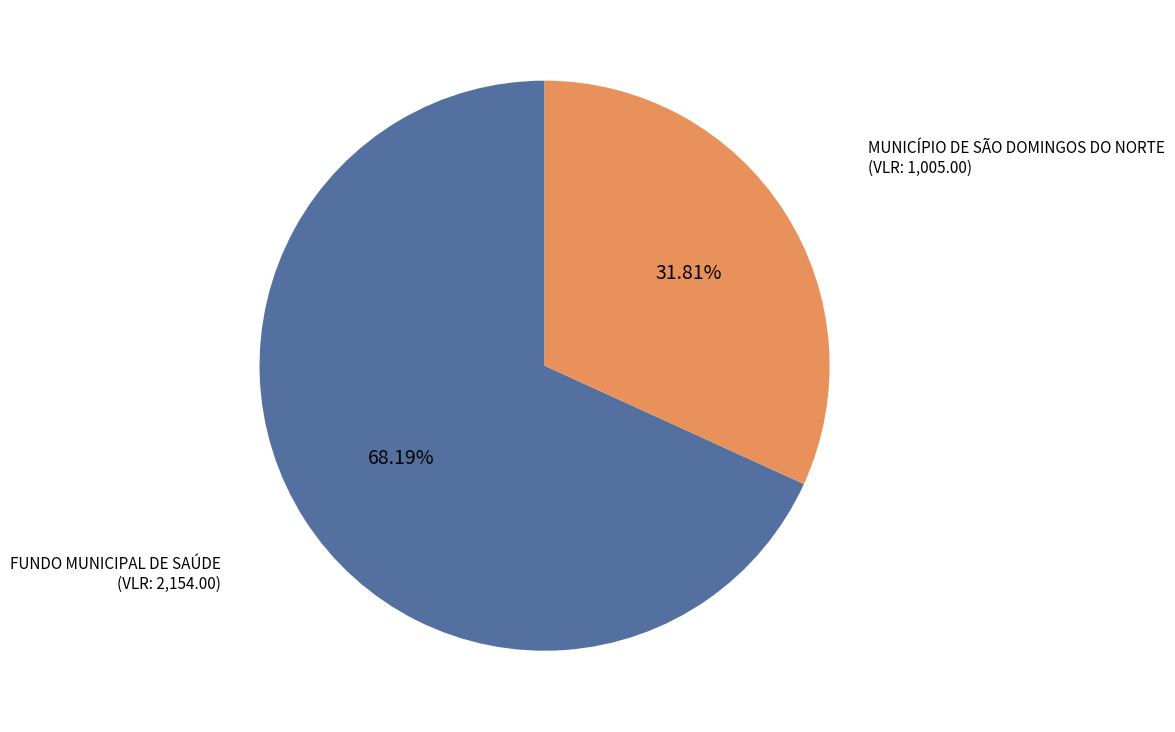

Count the number of slices in the pie.

2